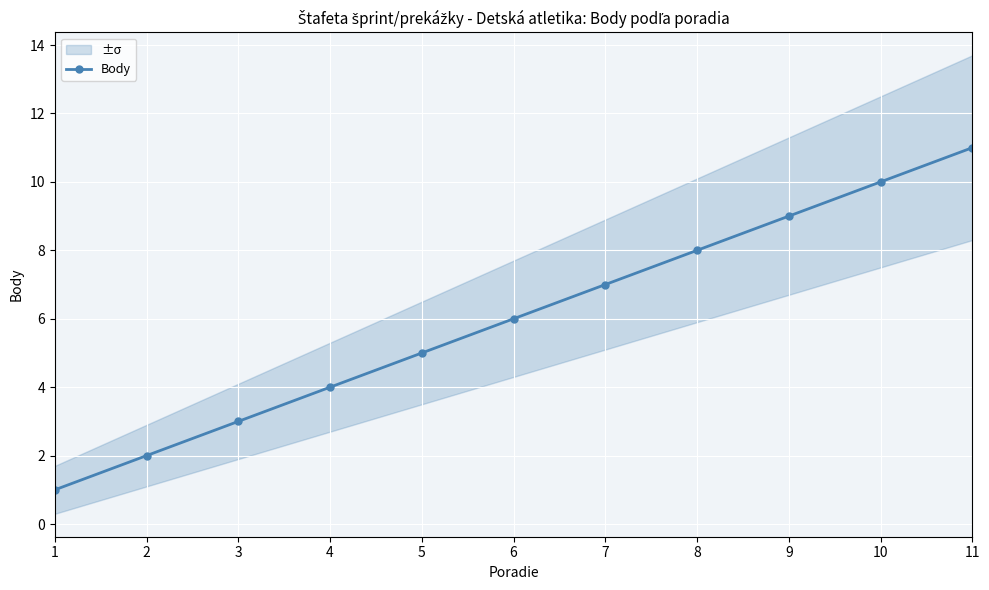

List the labels in order of value, largest first.

11, 10, 9, 8, 7, 6, 5, 4, 3, 2, 1